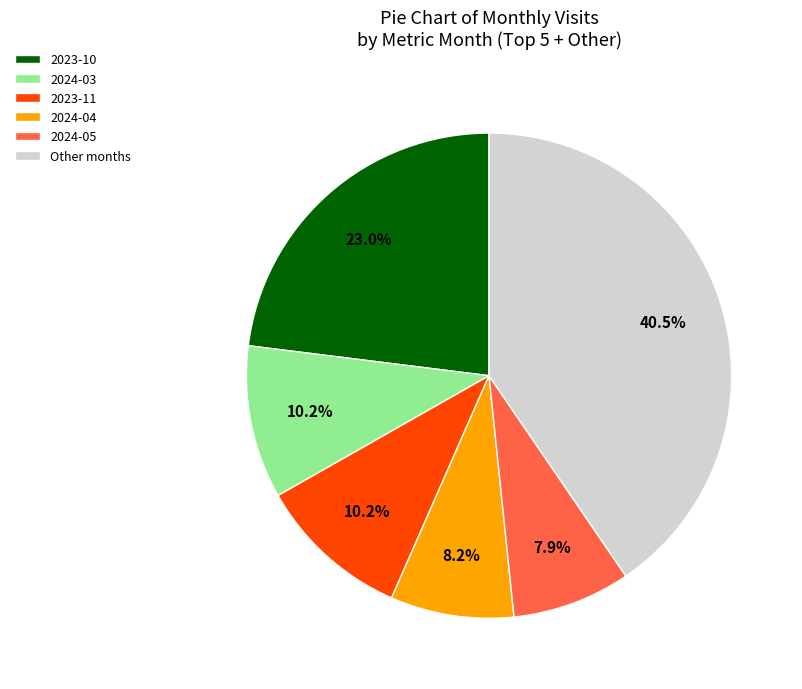

Which category has the biggest portion of the pie?

Other months